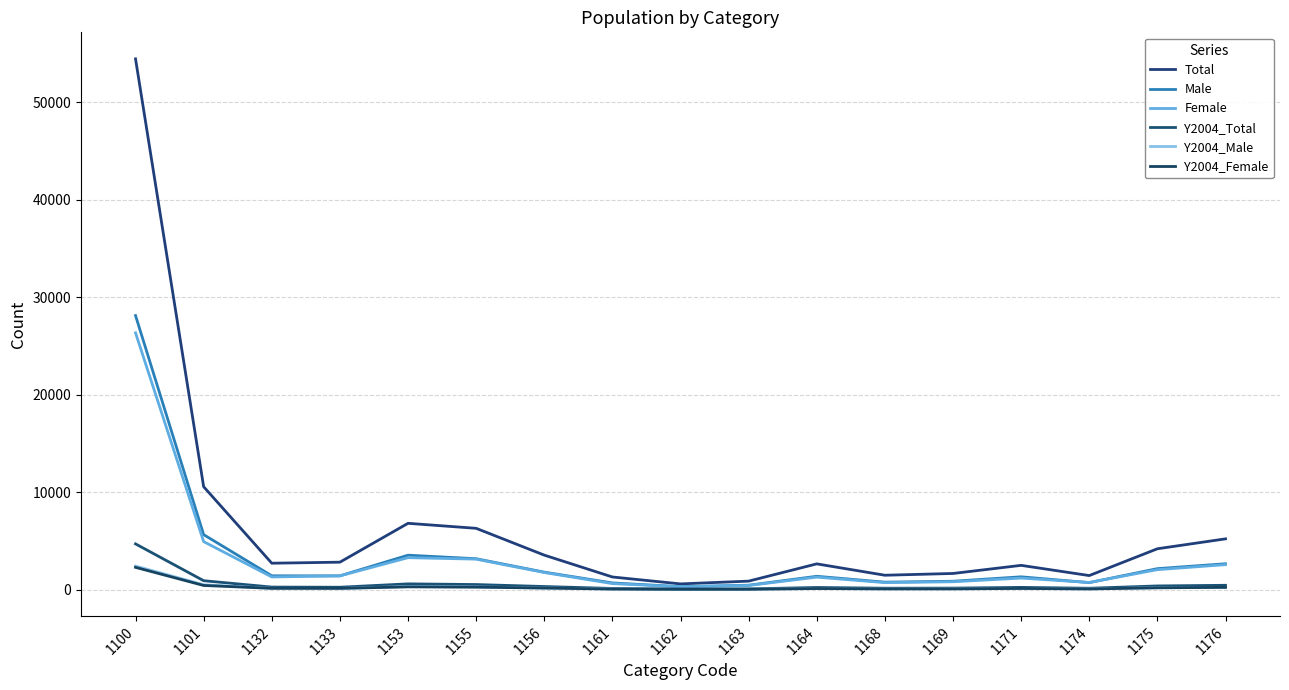

What is the difference between the Y2004_Male values at 1174 and 1164?

37